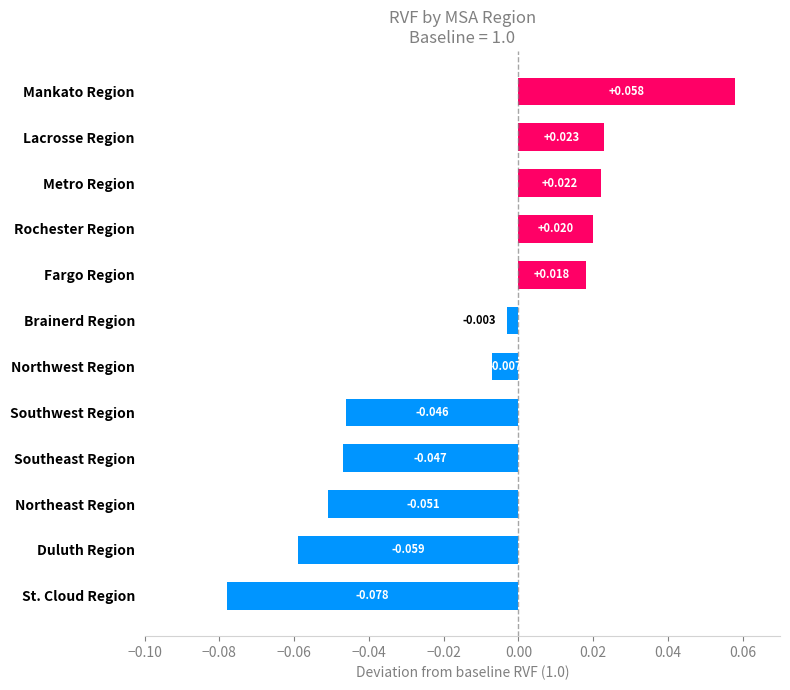

Which label corresponds to the largest value in the chart?

Mankato Region